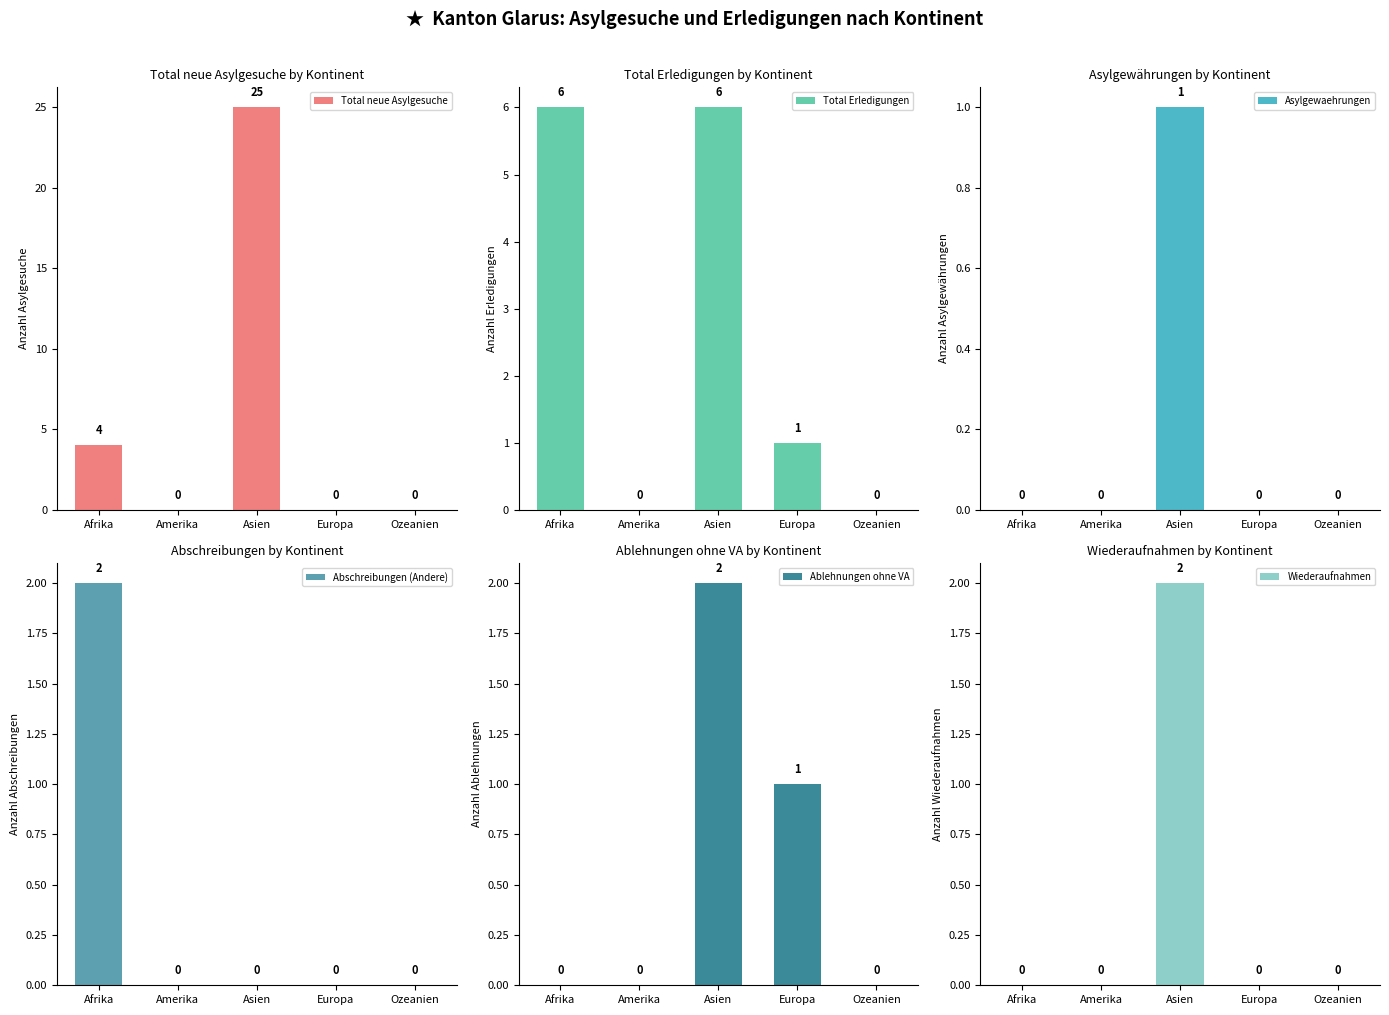

Are the bars grouped side by side (vs. stacked)?

Yes